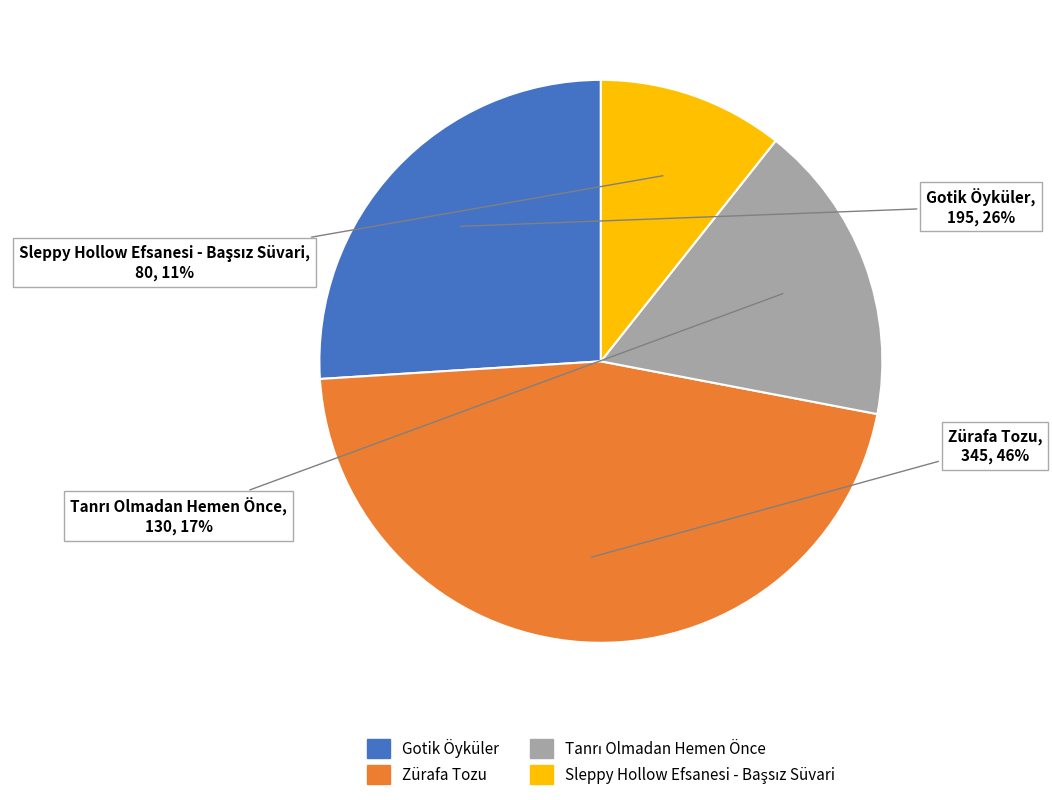

True or false: Zürafa Tozu accounts for 33% of the total.

False